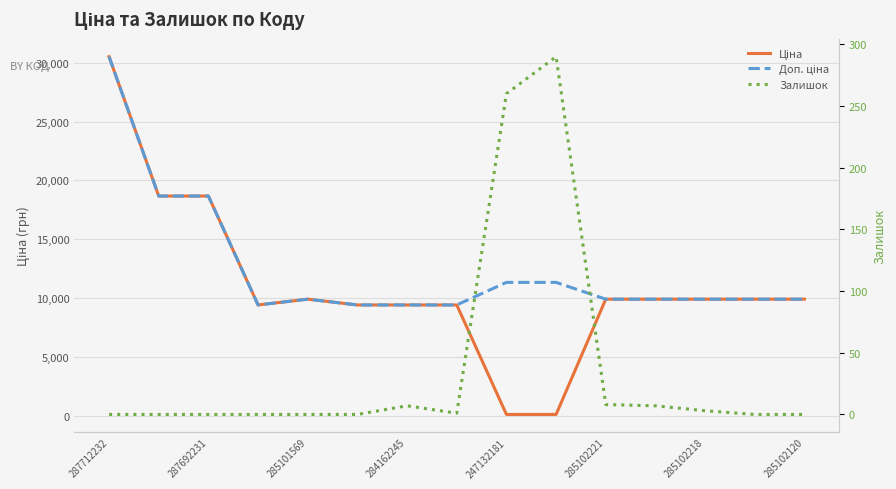

At how many categories does at least one series exceed 18205?

3